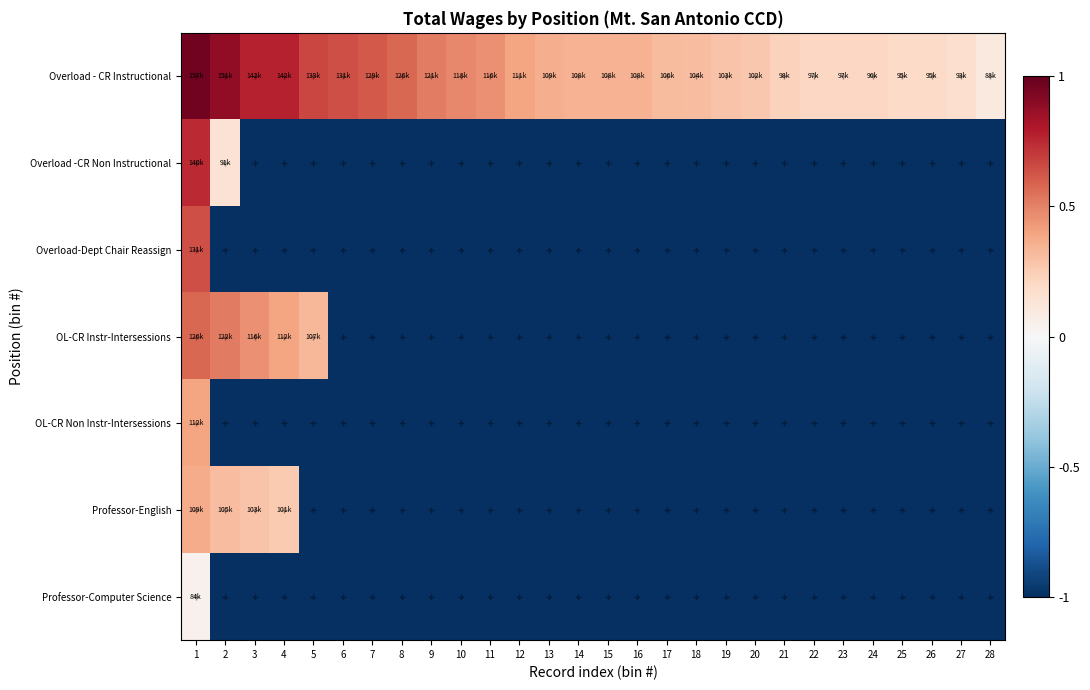

List the series in order of their peak value, lowest first.

Professor-Computer Science, Professor-English, OL-CR Non Instr-Intersessions, OL-CR Instr-Intersessions, Overload-Dept Chair Reassign, Overload -CR Non Instructional, Overload - CR Instructional